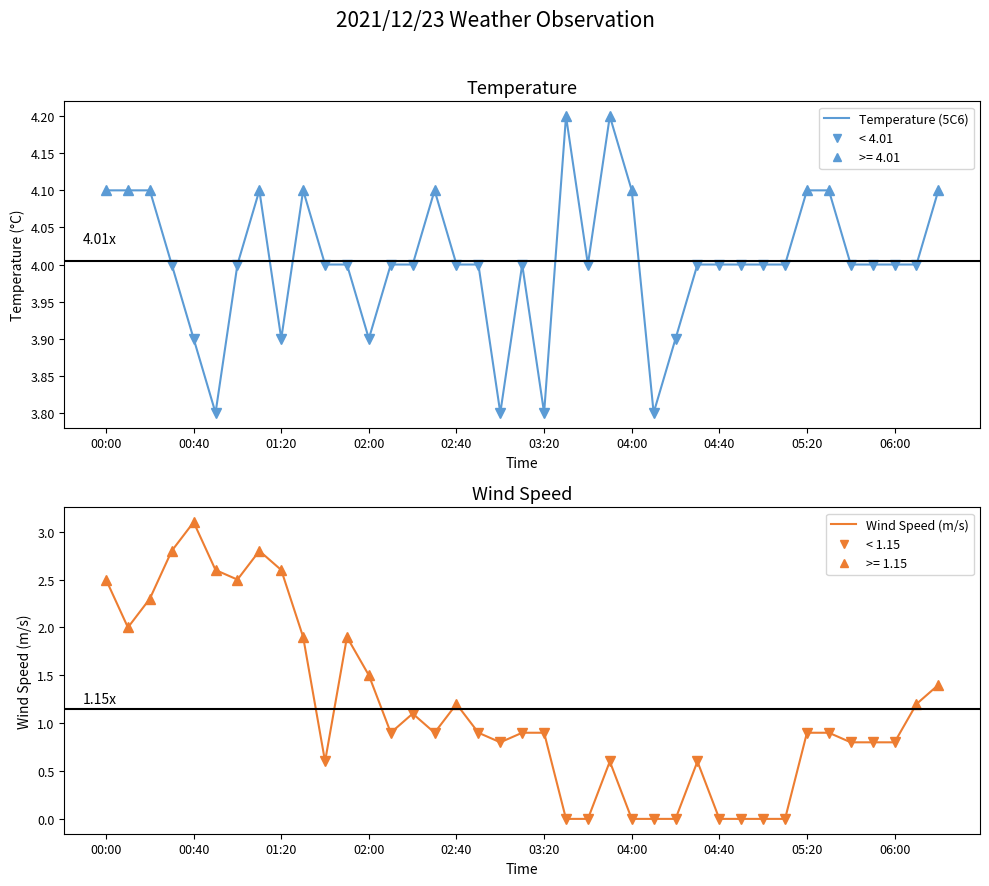

Rank the series by their average value, from lowest to highest.

Wind Speed (m/s), Temperature (5C6)